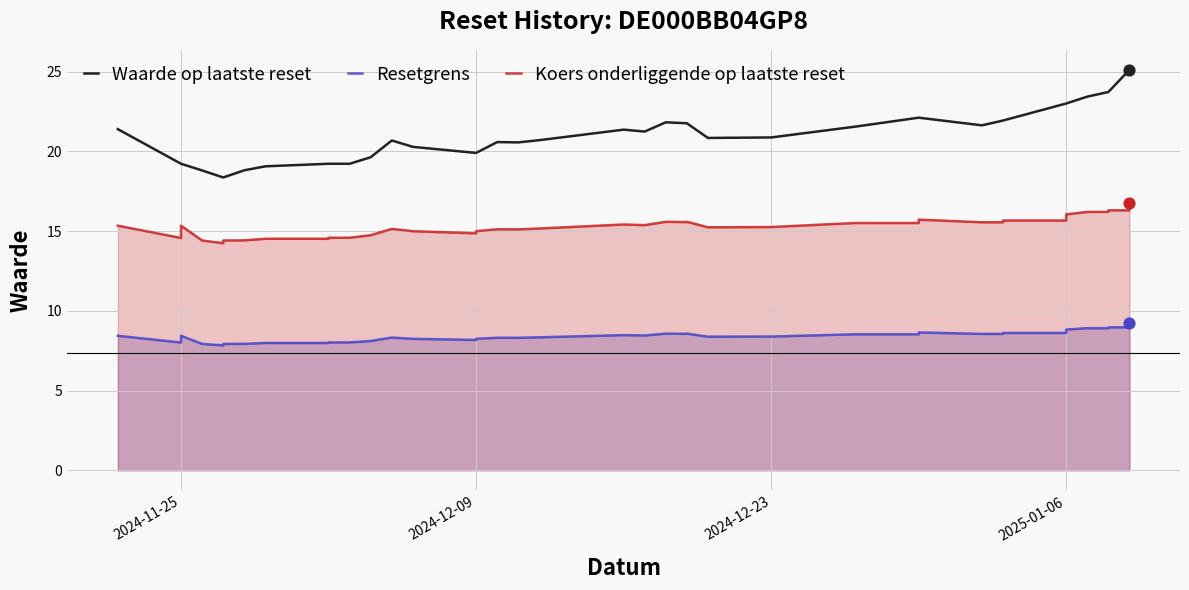

Which series contains the highest Y value?

Waarde op laatste reset